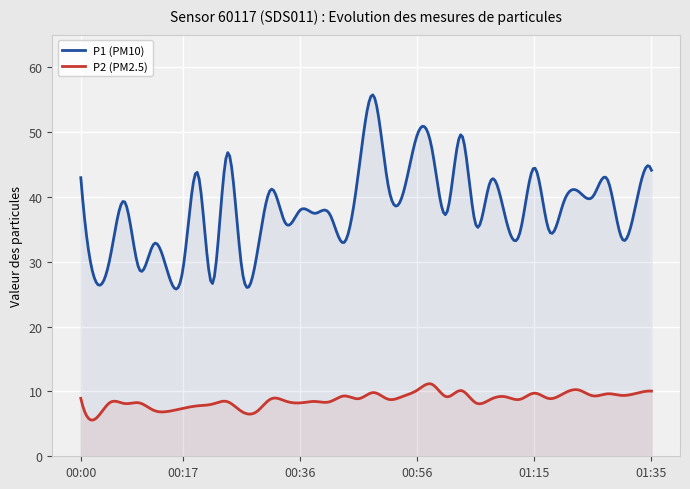

Which series has the widest spread of values?

P1 (PM10)